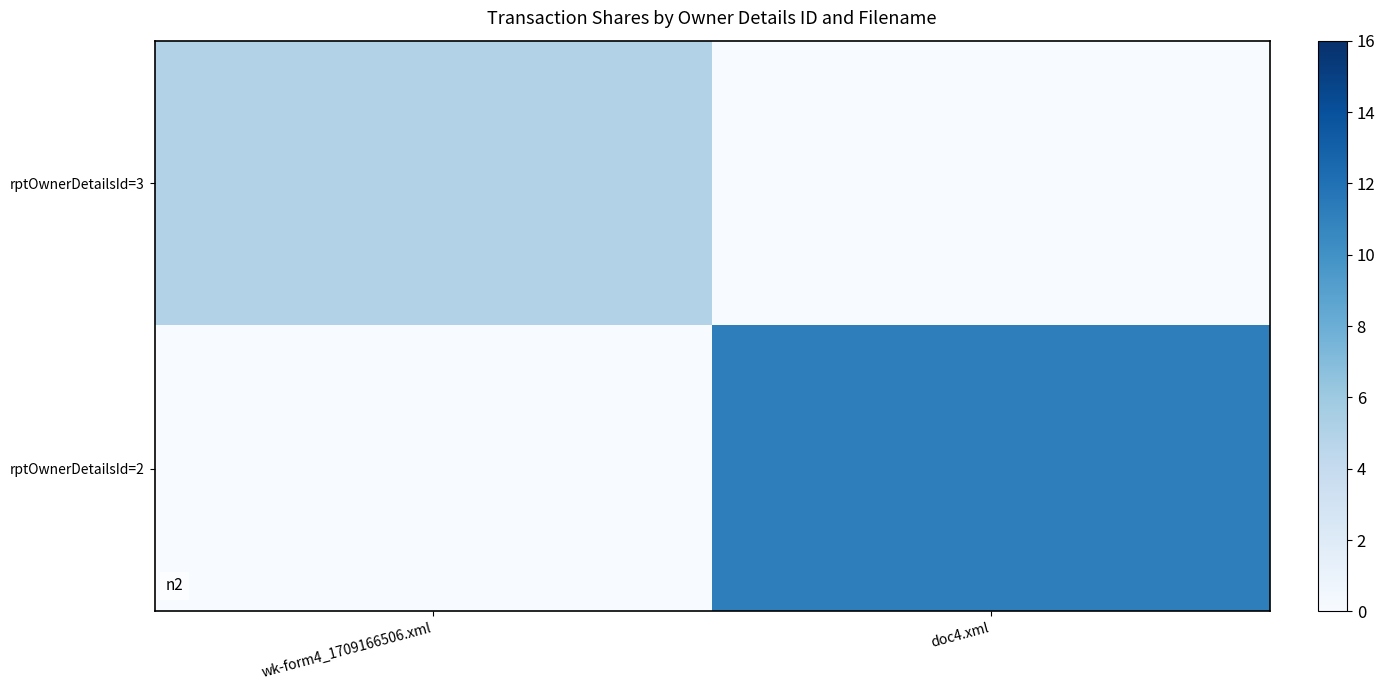

At which category is the sum across all series the highest?

doc4.xml